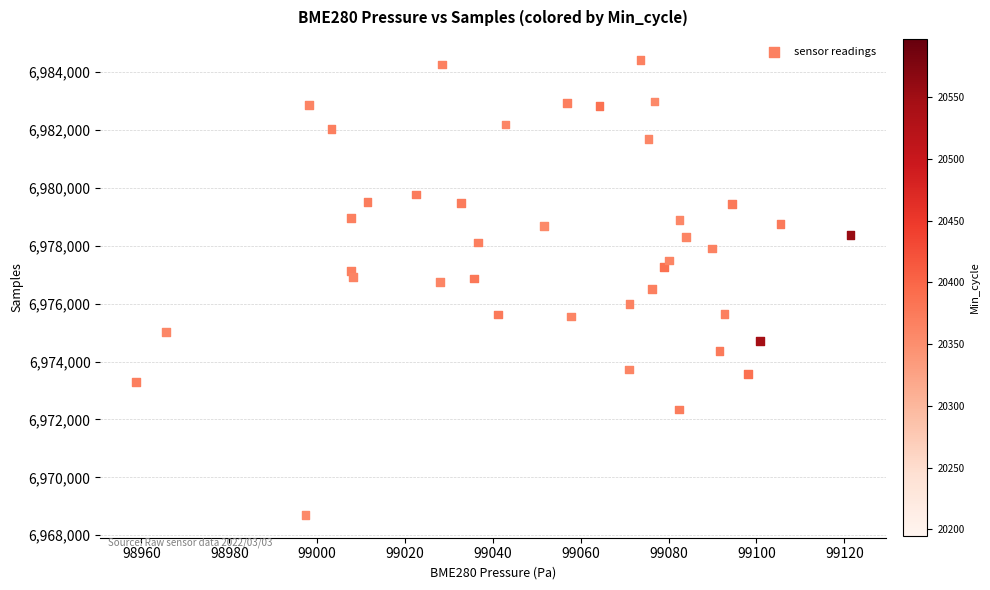

What is the range of Y values (max minus min)?

15728